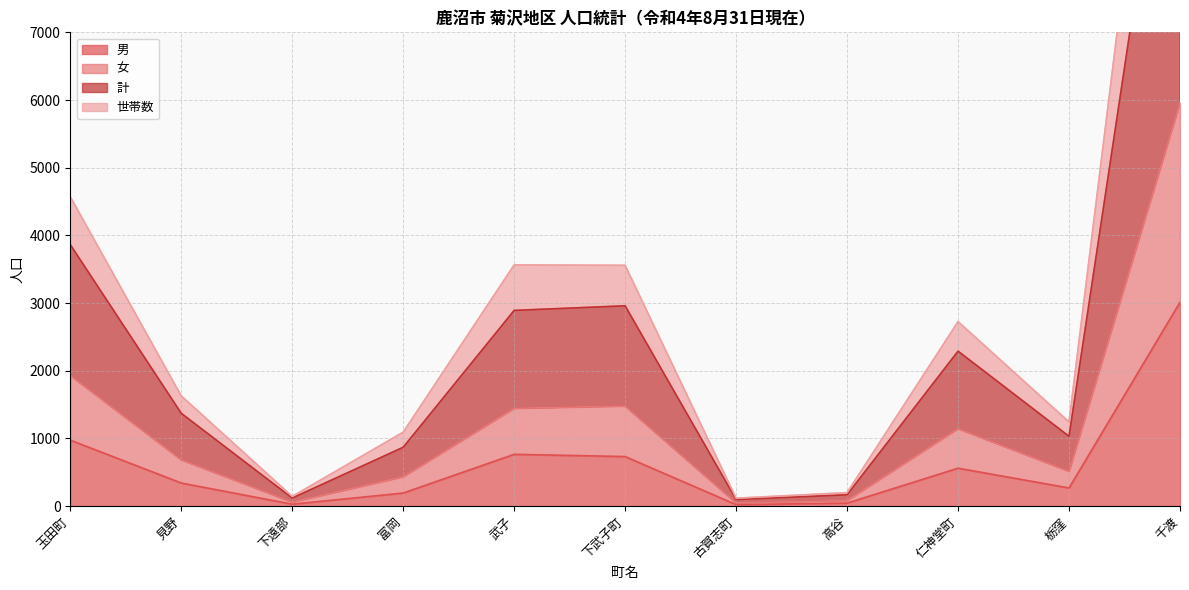

What is the highest value of the 世帯数 series?

14525